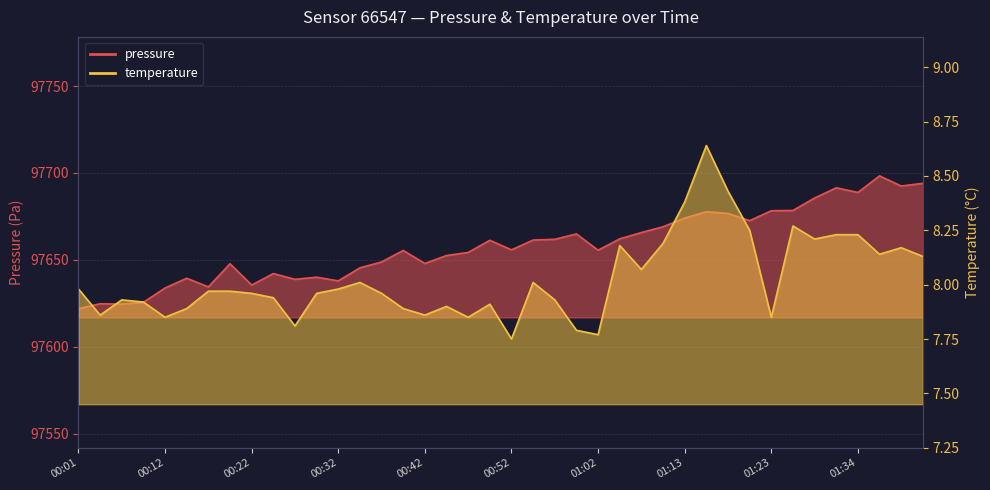

What is the total value across all series at 01:07?

97673.8